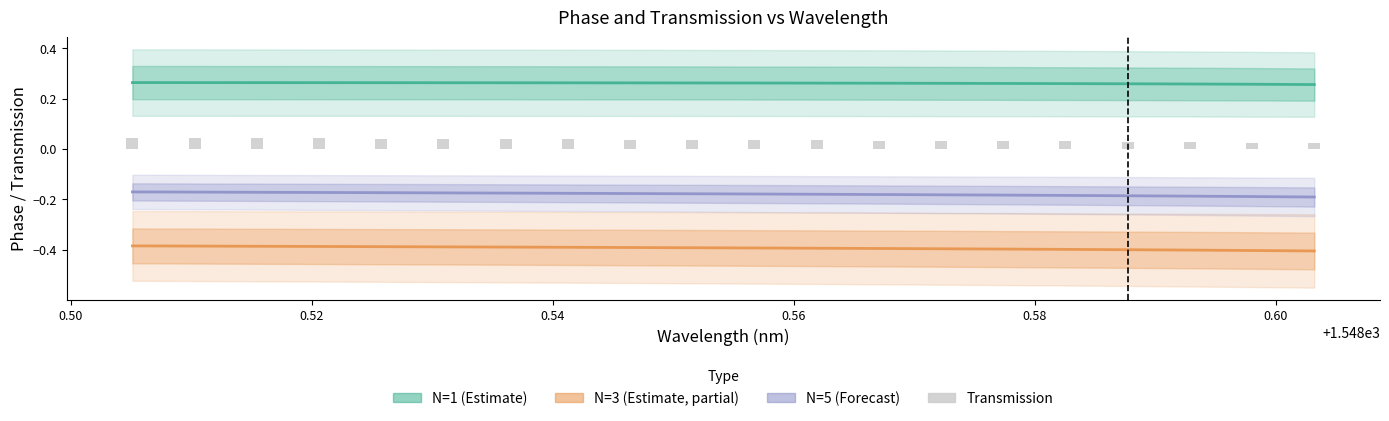

Between 0.58 and 0.54, which is larger?

0.54